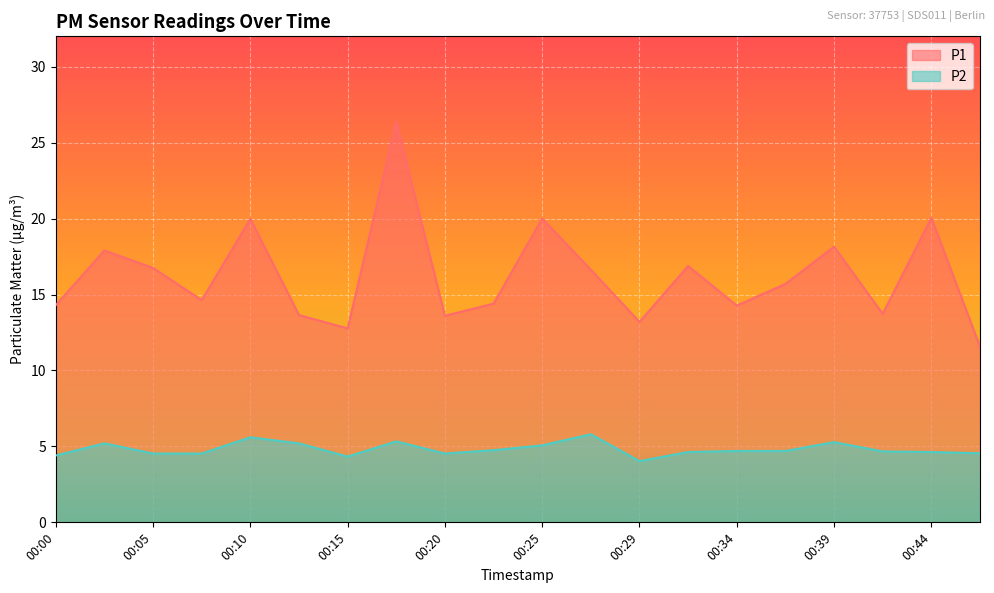

Between 00:17 and 00:34, which series saw the biggest shift?

P1